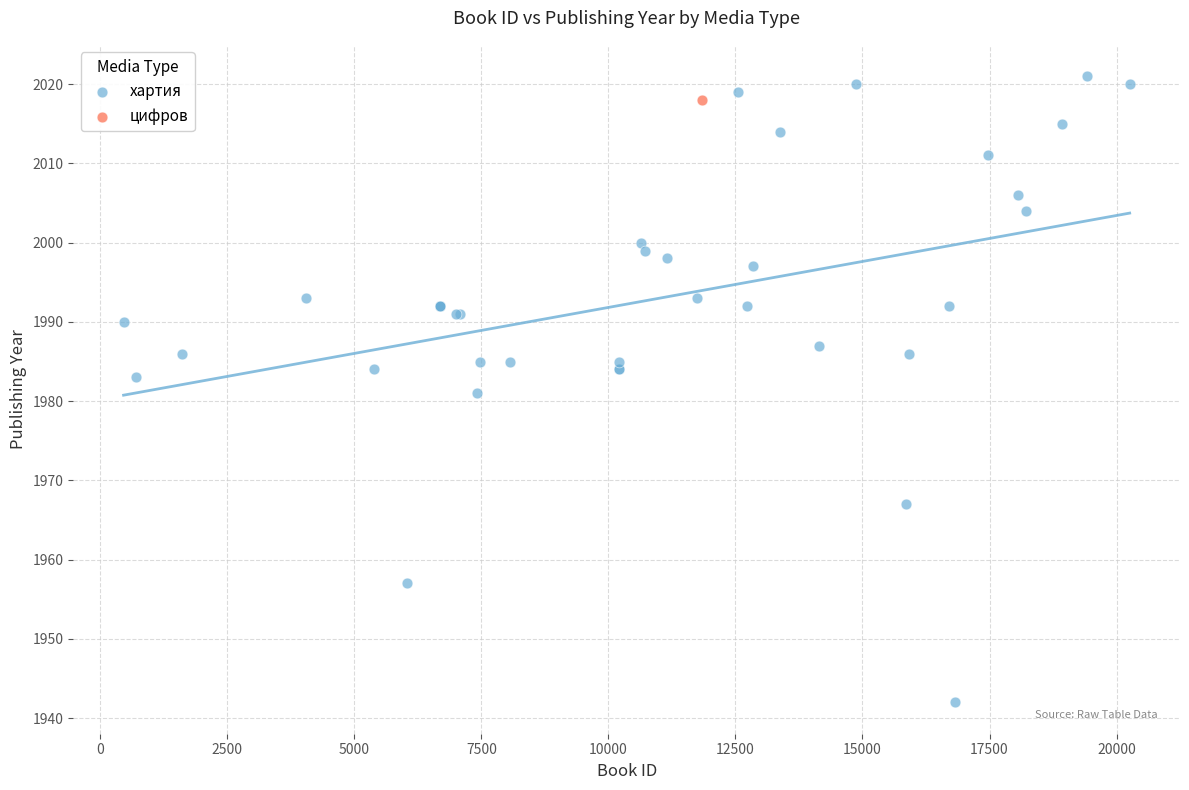

What are all the series names shown in the legend?

хартия, цифров